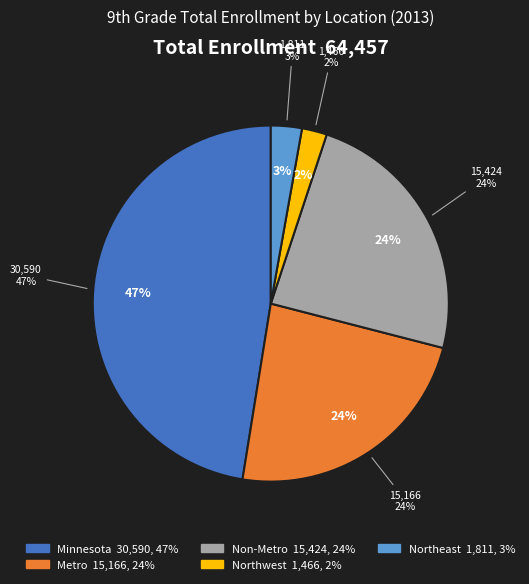

What percentage is the Metro slice, to the nearest percent?

24%